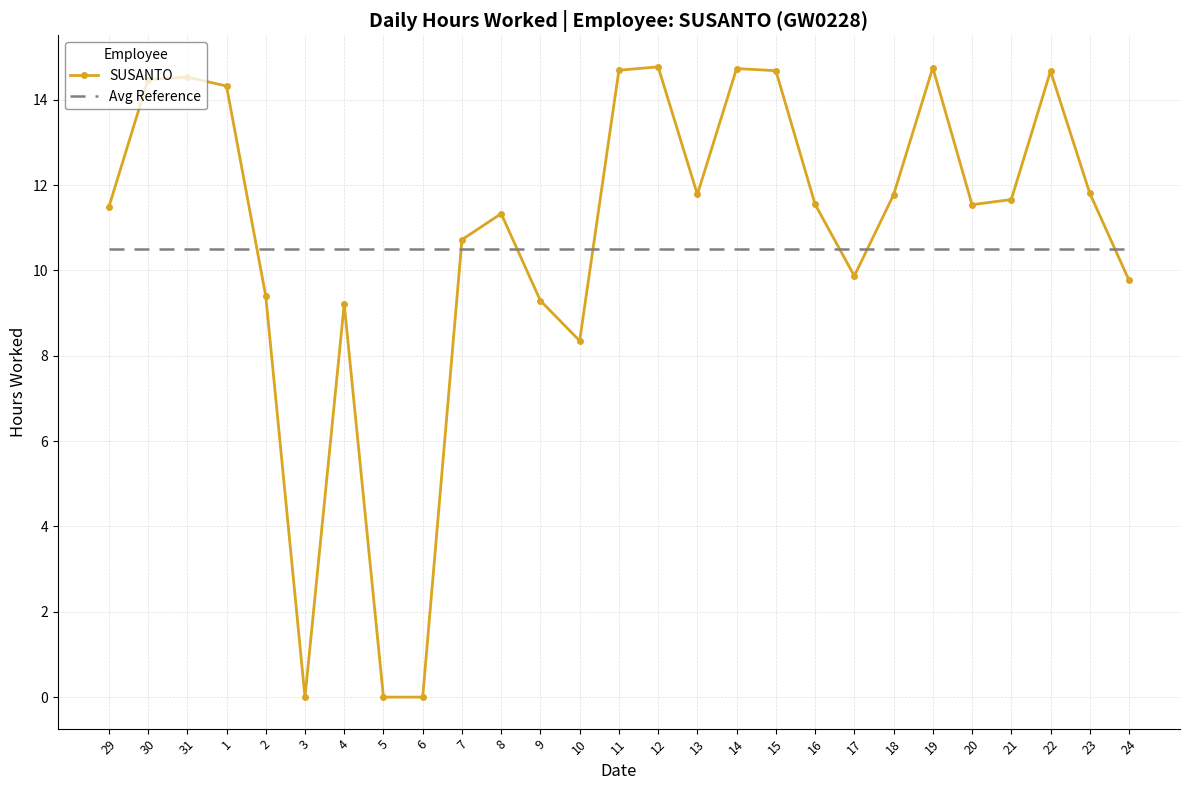

What is the total value across all series at 1?

24.8